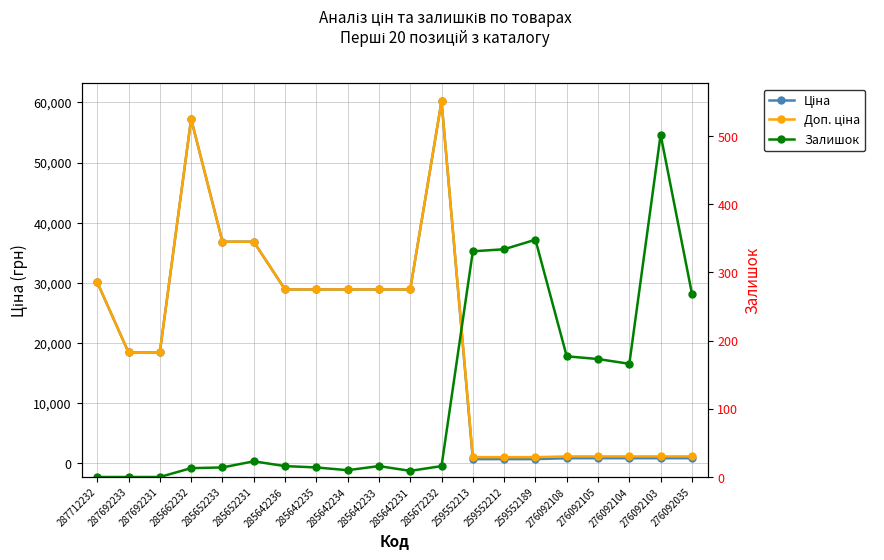

What is the total value across all series at 285652231?

73706.5